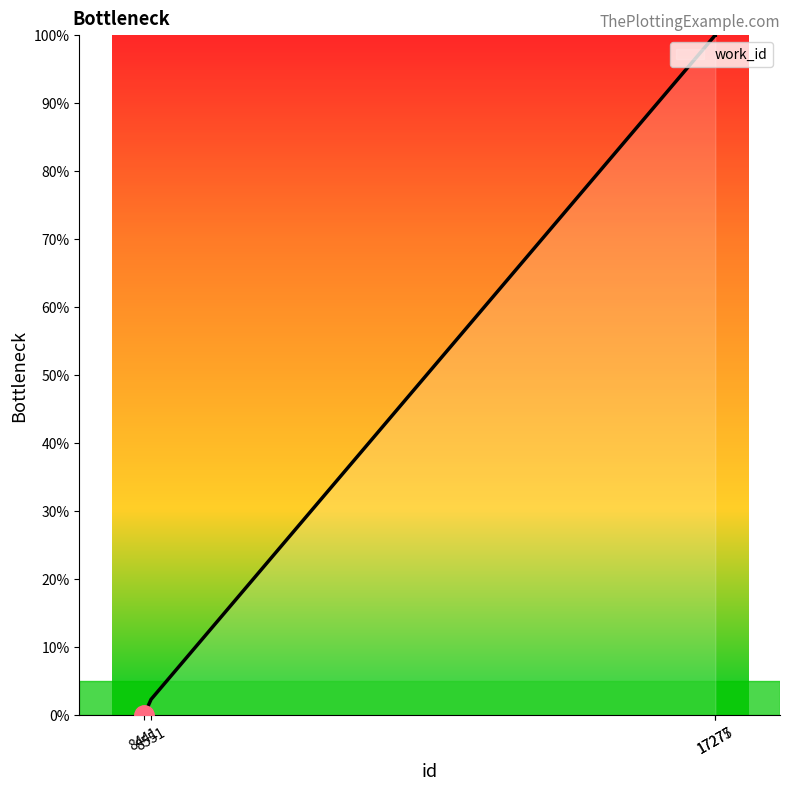

Which has a higher value, 17275 or 8551?

17275